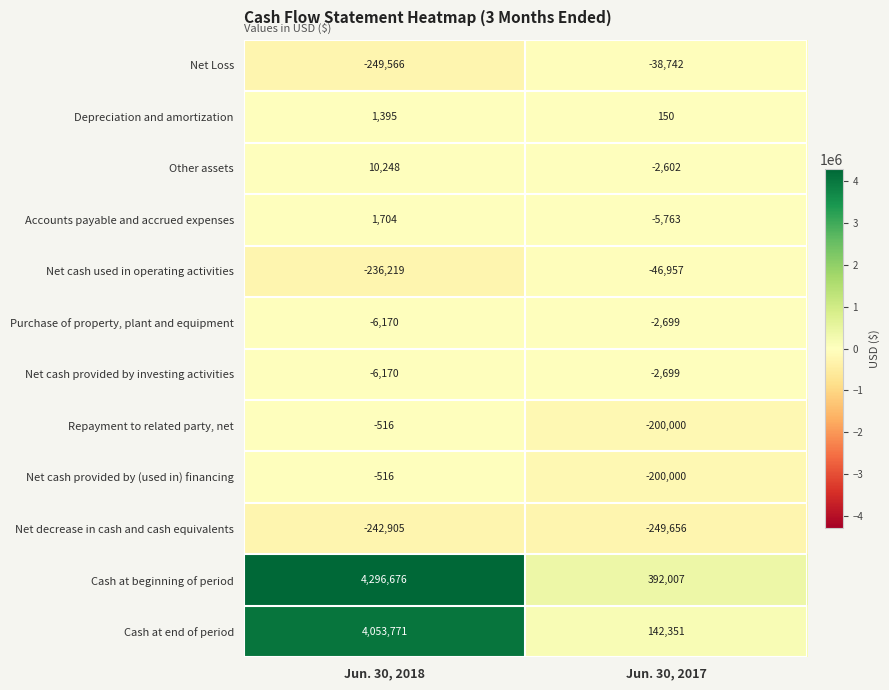

Which series has the largest total across all categories?

Cash at beginning of period